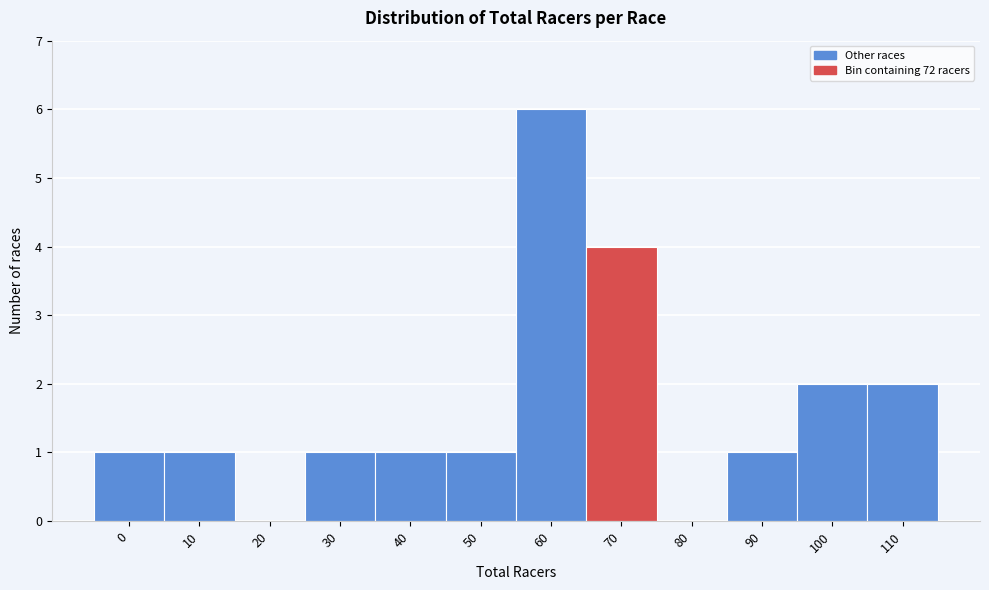

Reading left to right, what are all the values shown in this chart?

0=1	10=1	20=0	30=1	40=1	50=1	60=6	70=4	80=0	90=1	100=2	110=2